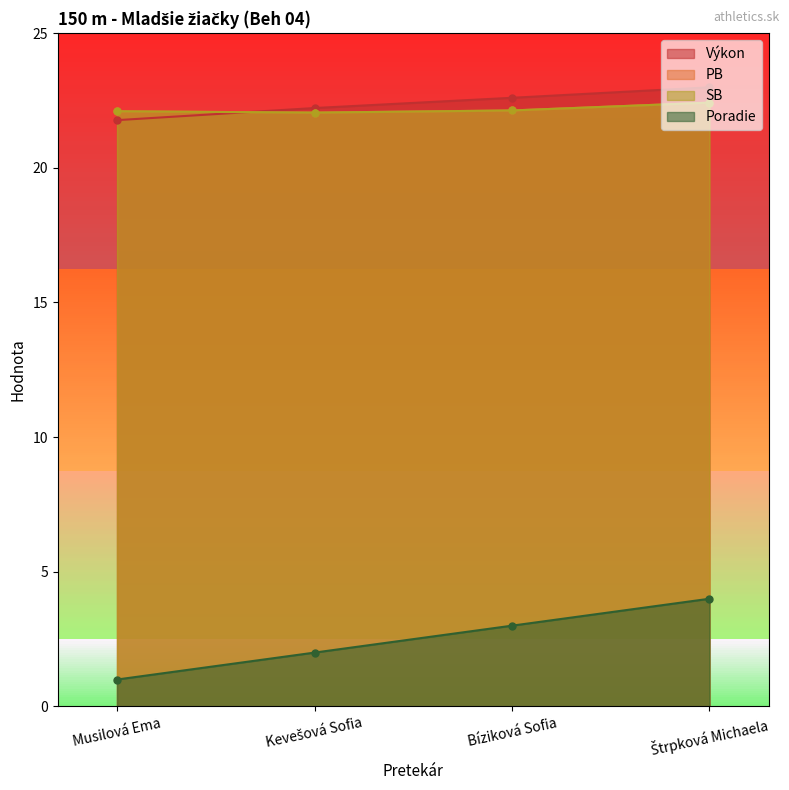

Reading right to left, list all the values displayed in this chart.

Výkon: 23.0	22.6	22.2	21.8
PB: 22.4	22.1	22.1	22.1
SB: 22.4	22.1	22.1	22.1
Poradie: 4.0	3.0	2.0	1.0